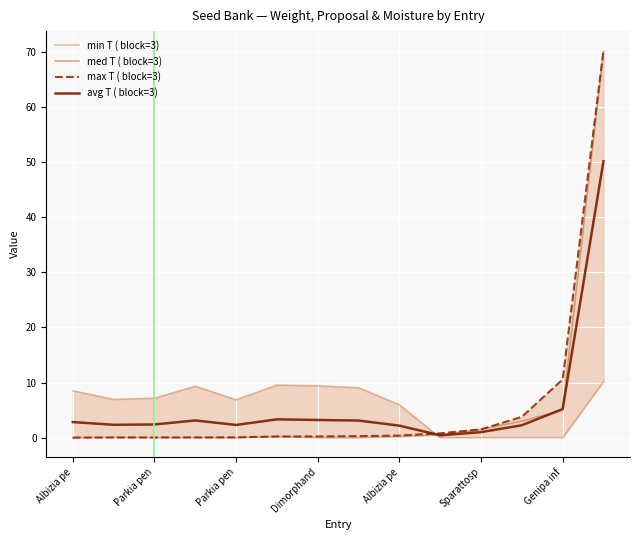

Where is avg T ( block=3) nearest to the value 25?

Genipa inf